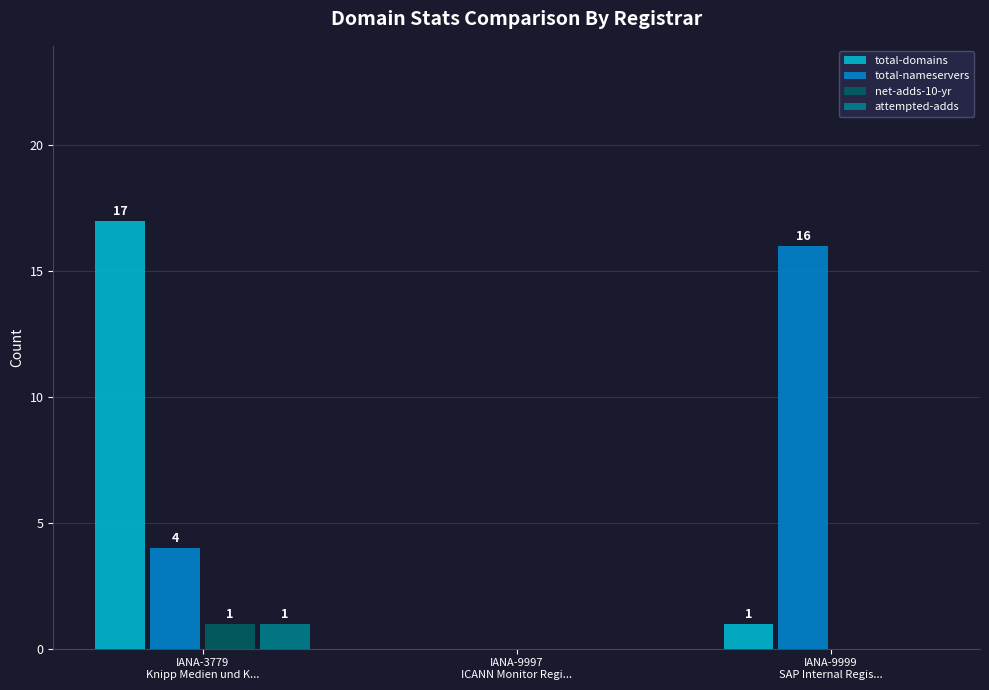

Reading left to right, extract all data points from this chart.

total-domains: 17	0	1
total-nameservers: 4	0	16
net-adds-10-yr: 1	0	0
attempted-adds: 1	0	0